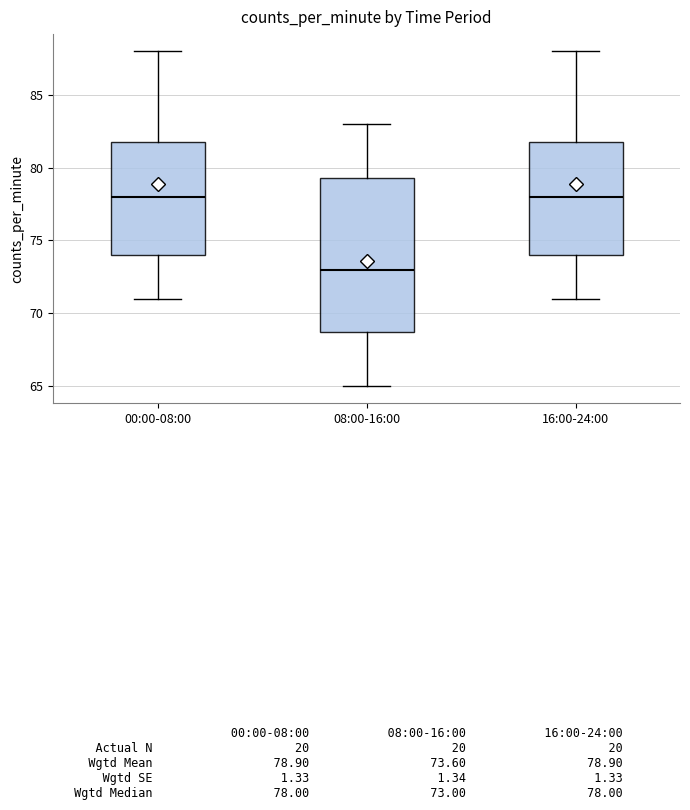

Reading left to right, read every box against the y-axis: the position of its median line, the range the box covers, and the ends of its whiskers. The values are not printed on the chart, so give them approximately, as read against the axis.

00:00-08:00: median 78.0, box 74.0 to 82.0, whiskers 71.0 to 88.0
08:00-16:00: median 73.0, box 69.0 to 79.5, whiskers 65.0 to 83.0
16:00-24:00: median 78.0, box 74.0 to 82.0, whiskers 71.0 to 88.0